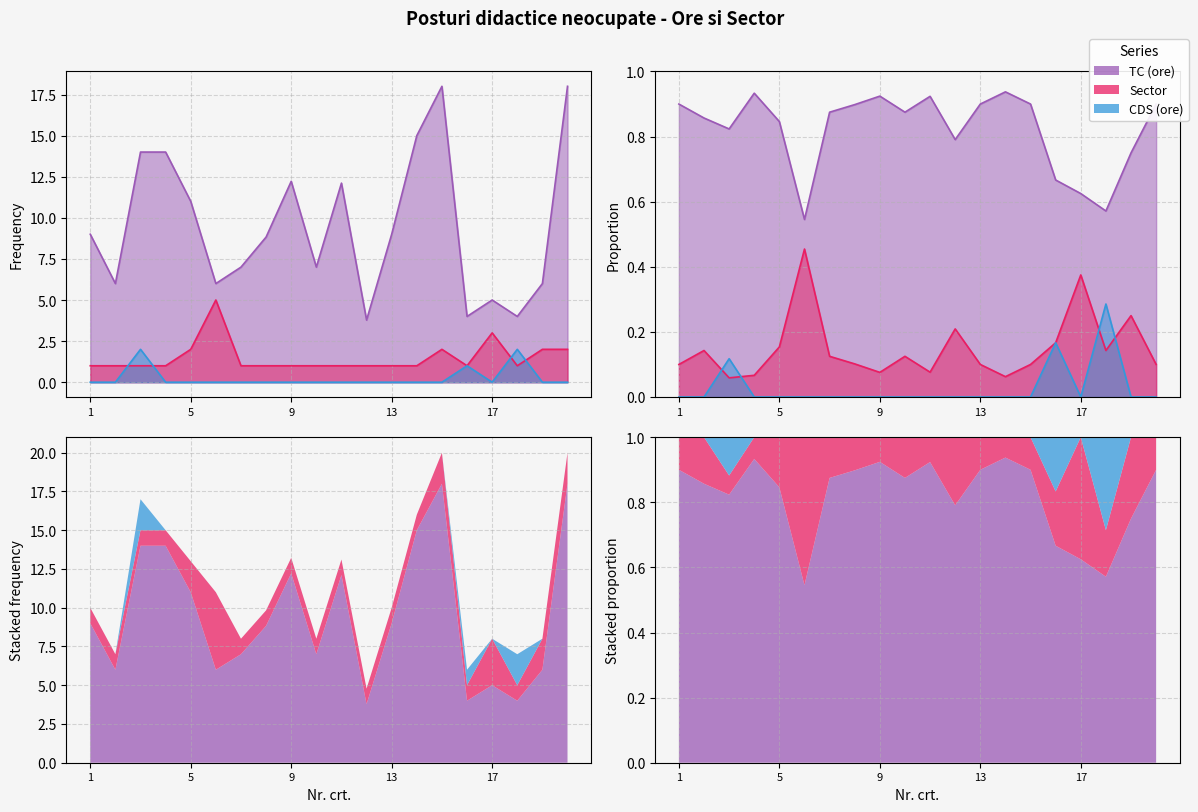

What is the maximum value shown in the chart?

18.0